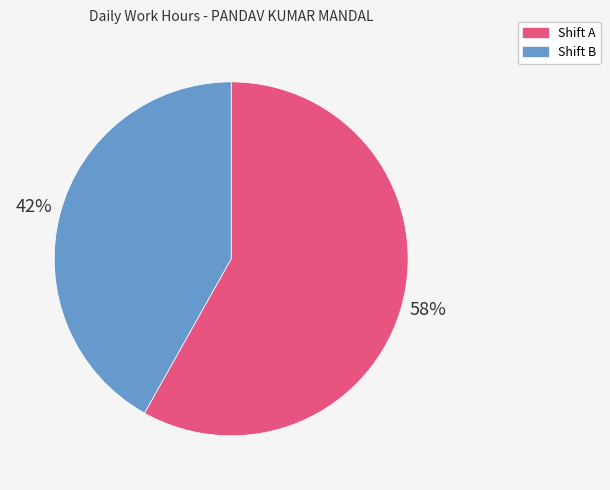

Approximately how many times larger is the value at Shift A compared to Shift B?

1.4